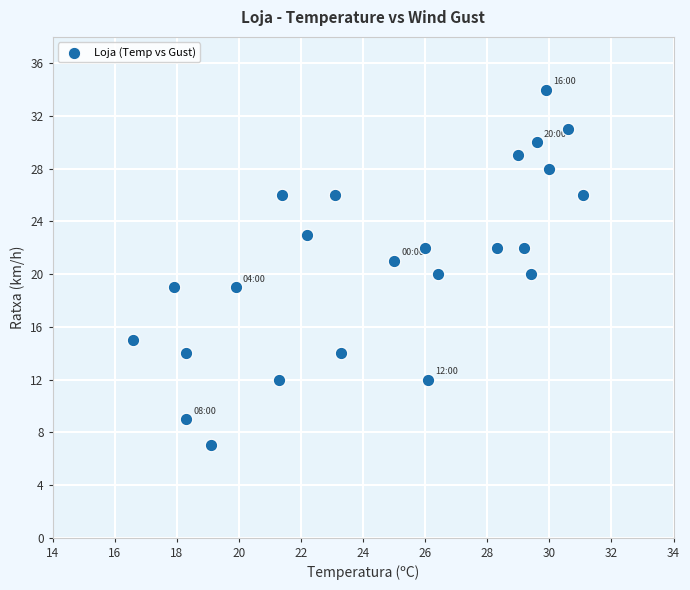

What is the range of Y values (max minus min)?

27